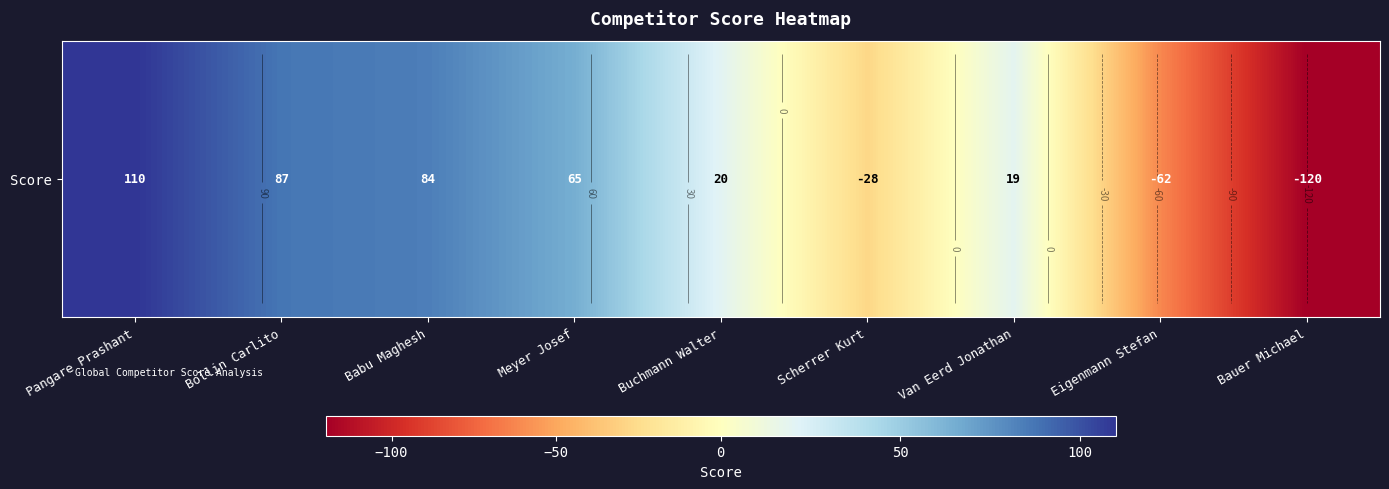

Rank the categories by value from lowest to highest.

Bauer Michael, Eigenmann Stefan, Scherrer Kurt, Van Eerd Jonathan, Buchmann Walter, Meyer Josef, Babu Maghesh, Bollin Carlito, Pangare Prashant